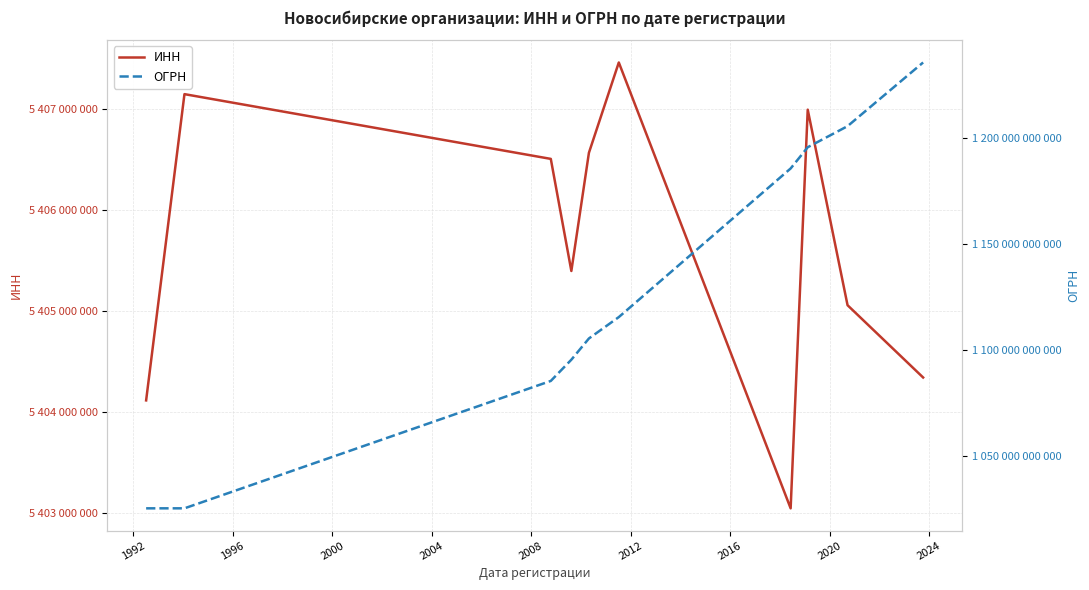

Count the number of data series in this chart.

2